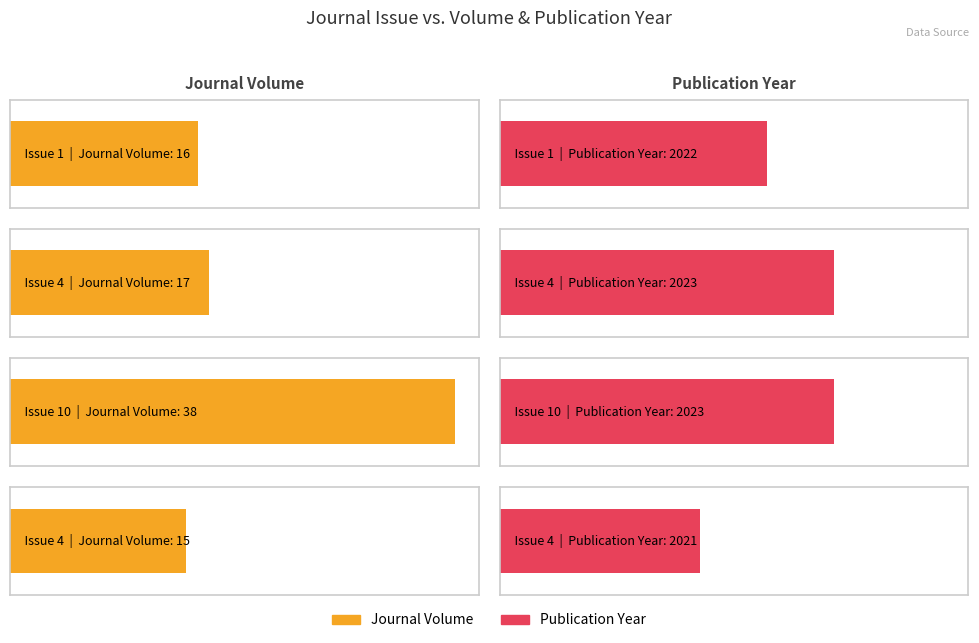

What is the difference between the maximum and second lowest values in the Publication Year series?

1